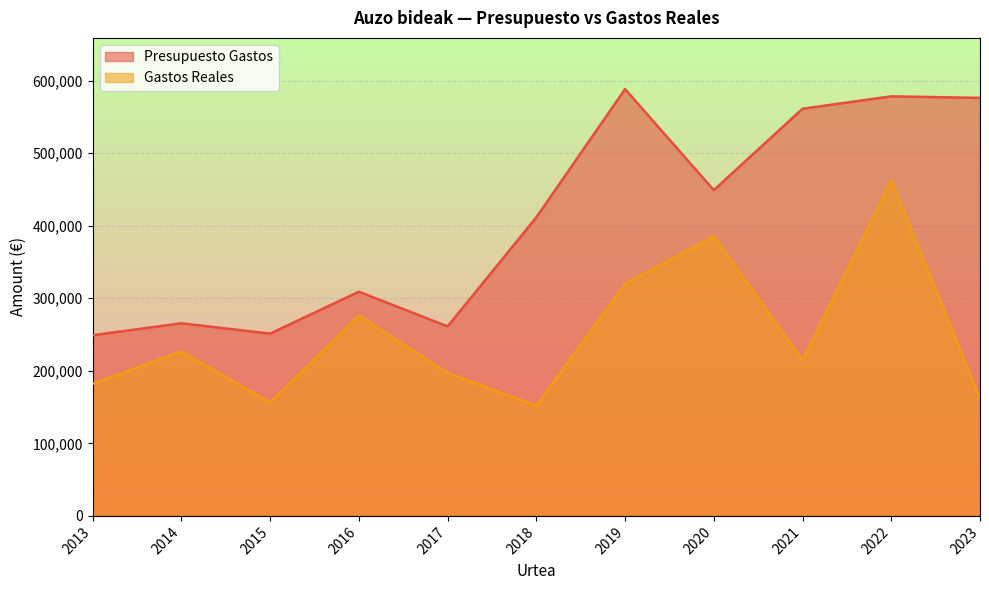

At which category does the chart reach its peak across all series?

2019